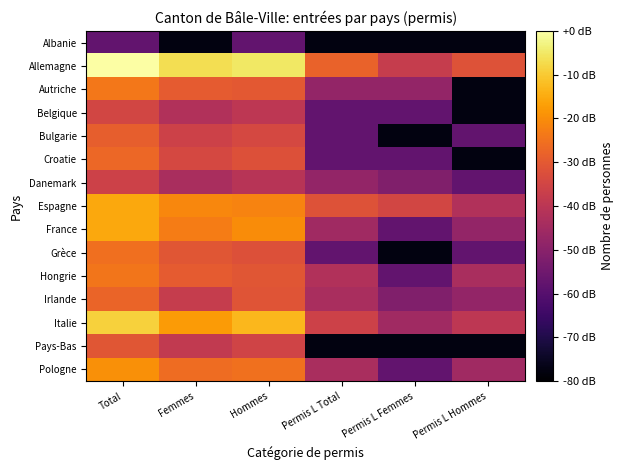

How many distinct data groups are displayed?

15